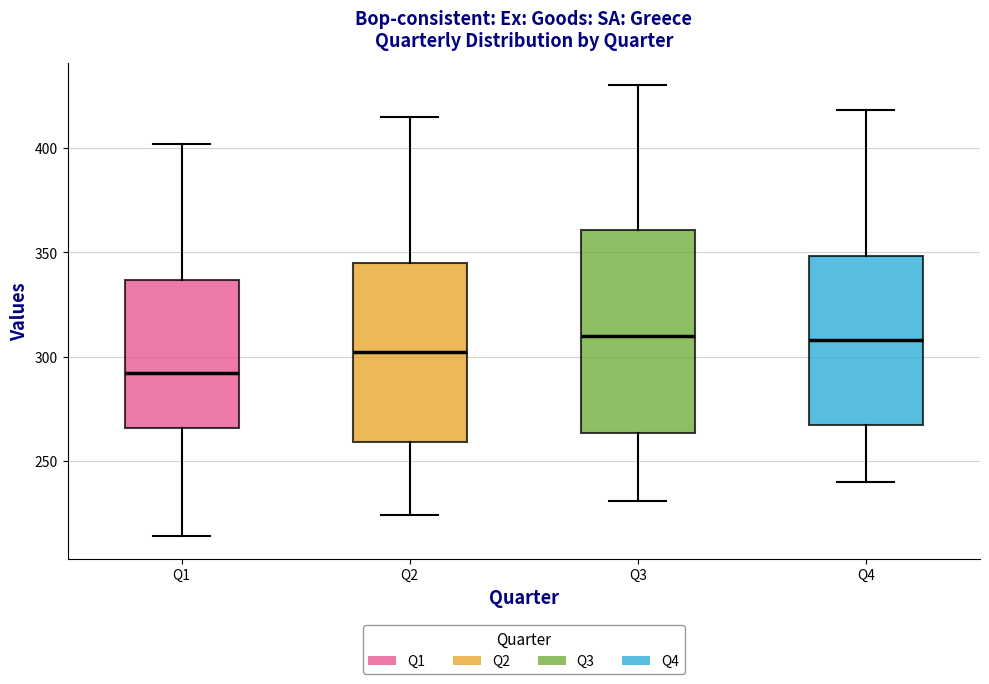

Which box is the tallest, from its lower edge to its upper edge?

Q3